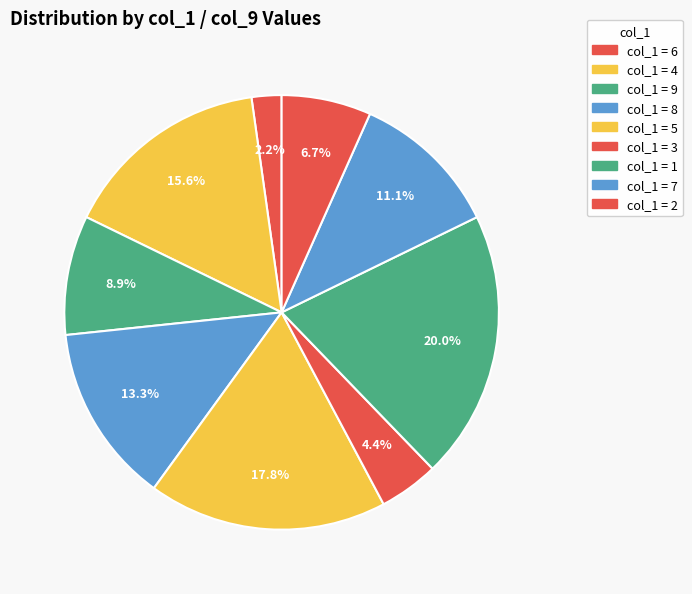

How many slices are in this pie chart?

9